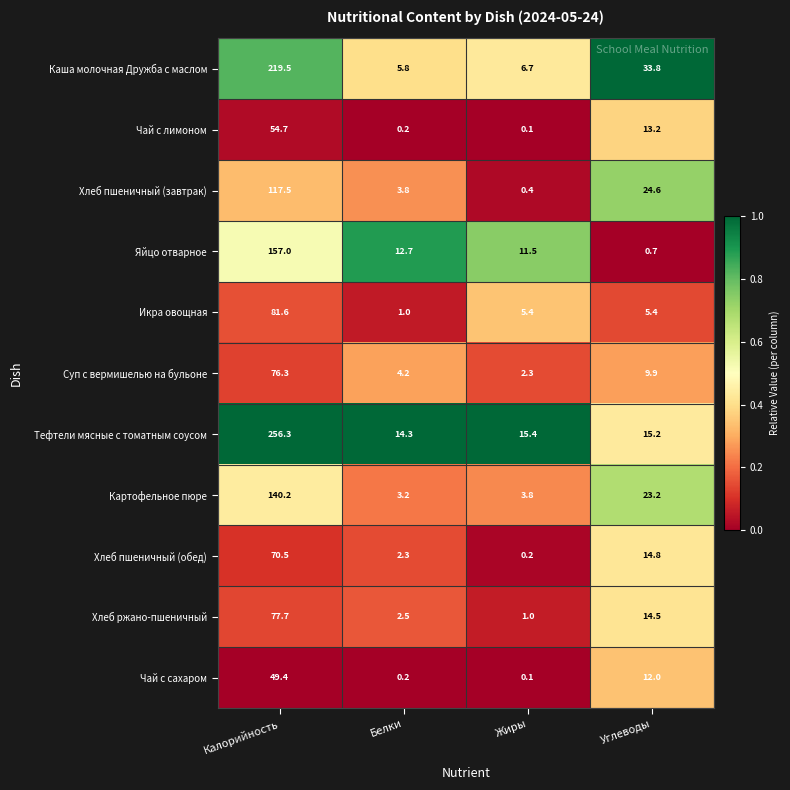

The value of Яйцо отварное at Углеводы is 0.2. True or false?

False